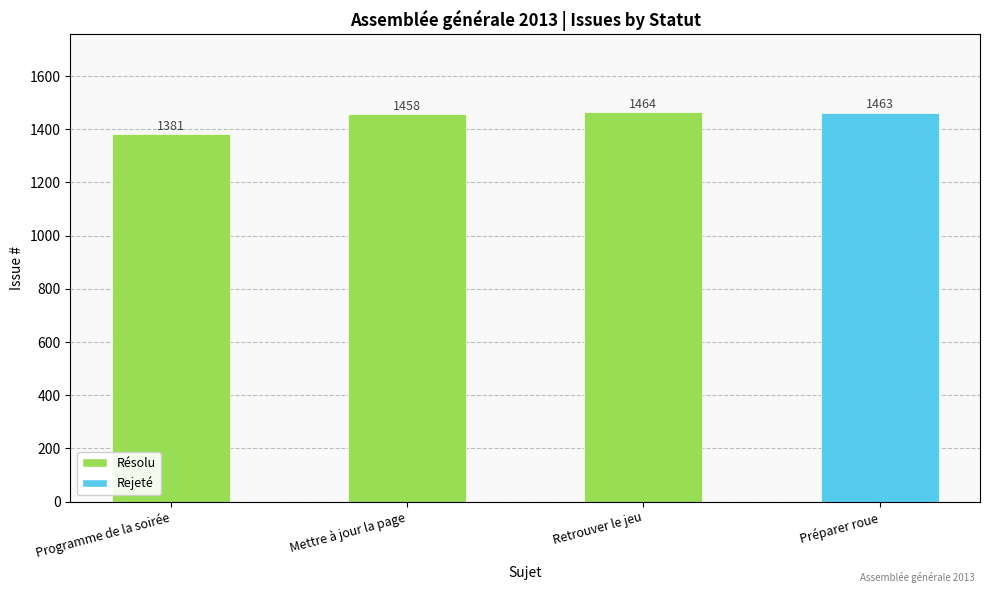

Reading left to right, what are all the values shown in this chart?

1381	1458	1464	1463